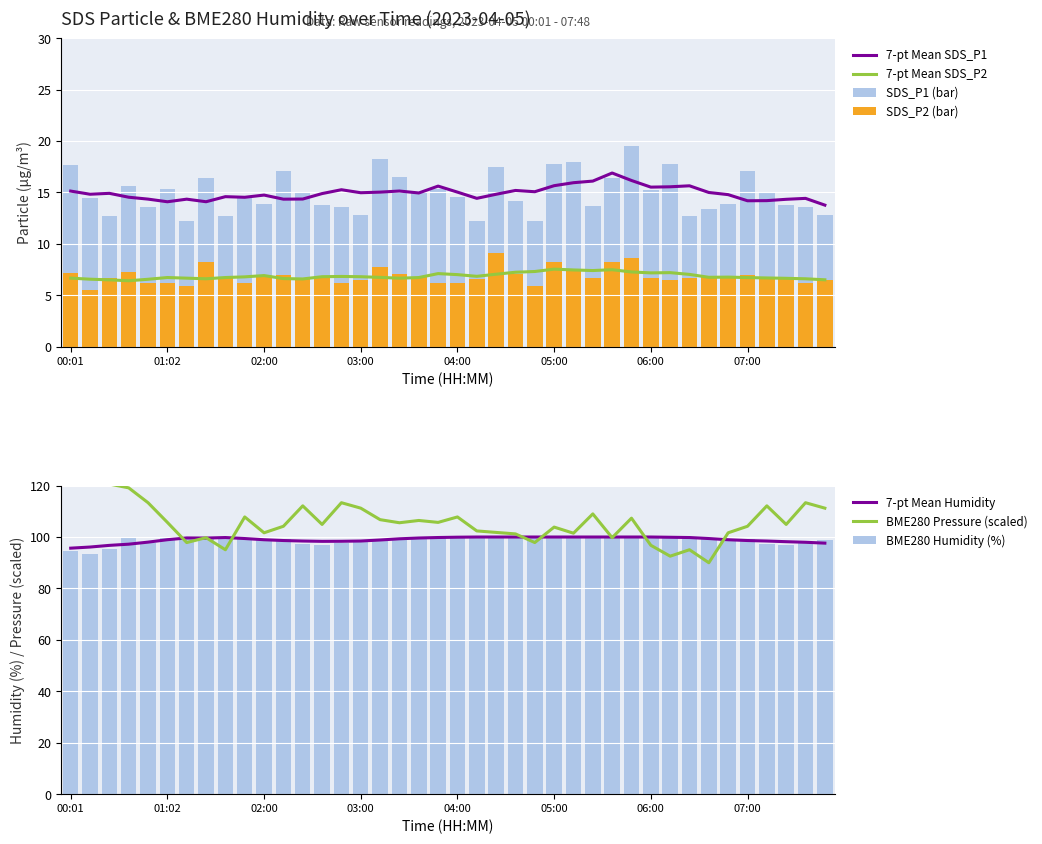

Reading left to right, extract all data points from this chart.

SDS_P1: 00:01=17.7	00:13=14.5	00:25=12.8	00:37=15.6	00:49=13.6	01:02=15.3	01:14=12.3	01:25=16.4	01:36=12.7	01:48=14.5	02:00=13.9	02:12=17.1	02:24=14.9	02:36=13.8	02:48=13.6	03:00=12.8	03:12=18.2	03:24=16.5	03:36=15.0	03:48=15.3	04:00=14.5	04:12=12.3	04:24=17.4	04:36=14.1	04:48=12.3	05:00=17.8	05:12=17.9	05:24=13.7	05:36=16.4	05:48=19.5	06:00=15.2	06:12=17.8	06:24=12.7	06:36=13.4	06:48=13.9	07:00=17.1	07:12=14.9	07:24=13.8	07:36=13.6	07:48=12.8
SDS_P2: 00:01=7.2	00:13=5.5	00:25=6.7	00:37=7.3	00:49=6.2	01:02=6.2	01:14=5.9	01:25=8.2	01:36=6.7	01:48=6.2	02:00=6.9	02:12=7.0	02:24=6.6	02:36=6.8	02:48=6.2	03:00=6.5	03:12=7.8	03:24=7.0	03:36=6.8	03:48=6.2	04:00=6.2	04:12=6.6	04:24=9.2	04:36=7.0	04:48=5.9	05:00=8.2	05:12=7.5	05:24=6.7	05:36=8.2	05:48=8.6	06:00=6.7	06:12=6.5	06:24=6.7	06:36=6.9	06:48=6.9	07:00=7.0	07:12=6.6	07:24=6.8	07:36=6.2	07:48=6.5
BME280_humidity: 00:01=94.4	00:13=93.4	00:25=95.2	00:37=99.6	00:49=97.8	01:02=100.0	01:14=100.0	01:25=100.0	01:36=100.0	01:48=100.0	02:00=99.3	02:12=99.3	02:24=97.2	02:36=96.7	02:48=97.8	03:00=98.7	03:12=99.1	03:24=99.5	03:36=100.0	03:48=100.0	04:00=100.0	04:12=100.0	04:24=100.0	04:36=100.0	04:48=100.0	05:00=100.0	05:12=100.0	05:24=100.0	05:36=100.0	05:48=100.0	06:00=100.0	06:12=100.0	06:24=100.0	06:36=100.0	06:48=99.3	07:00=99.3	07:12=97.2	07:24=96.7	07:36=97.8	07:48=98.7